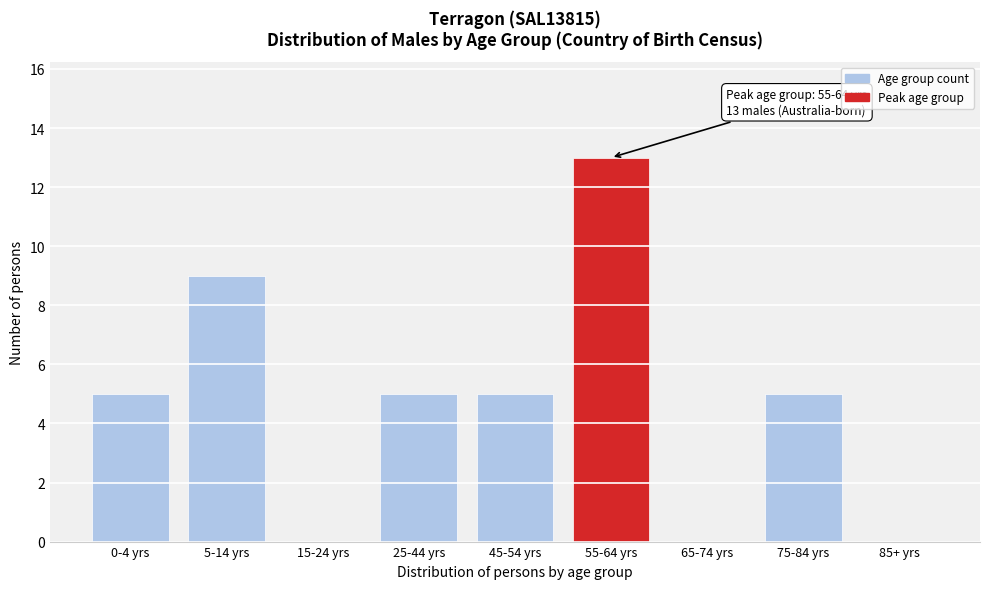

Reading right to left, transcribe all the data shown in this chart.

85+ yrs=0	75-84 yrs=5	65-74 yrs=0	55-64 yrs=13	45-54 yrs=5	25-44 yrs=5	15-24 yrs=0	5-14 yrs=9	0-4 yrs=5